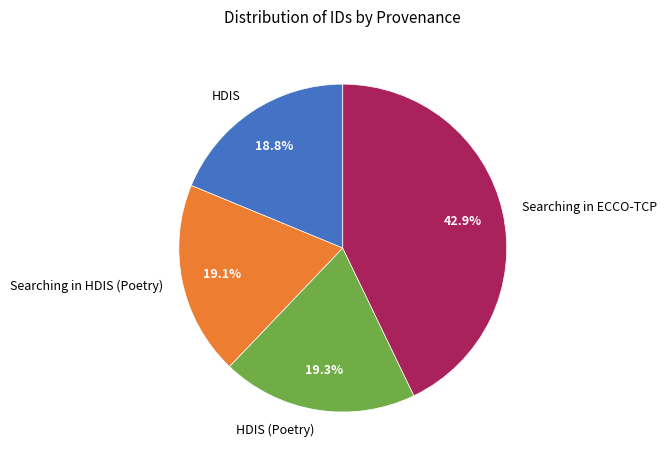

How much of the chart is everything except Searching in HDIS (Poetry)?

80.9%